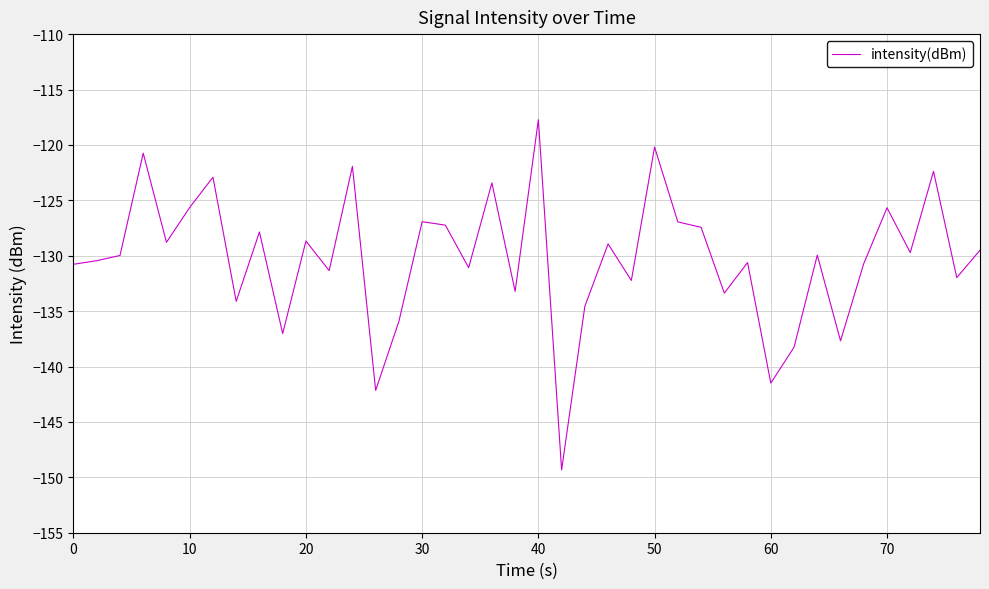

What is the difference between the maximum and minimum values?

31.6